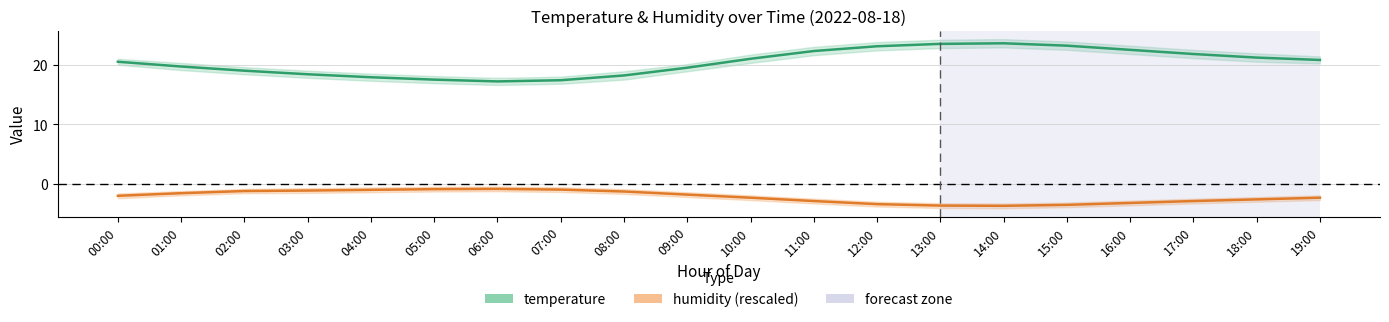

How many interior local valleys does the humidity (rescaled) series have?

1